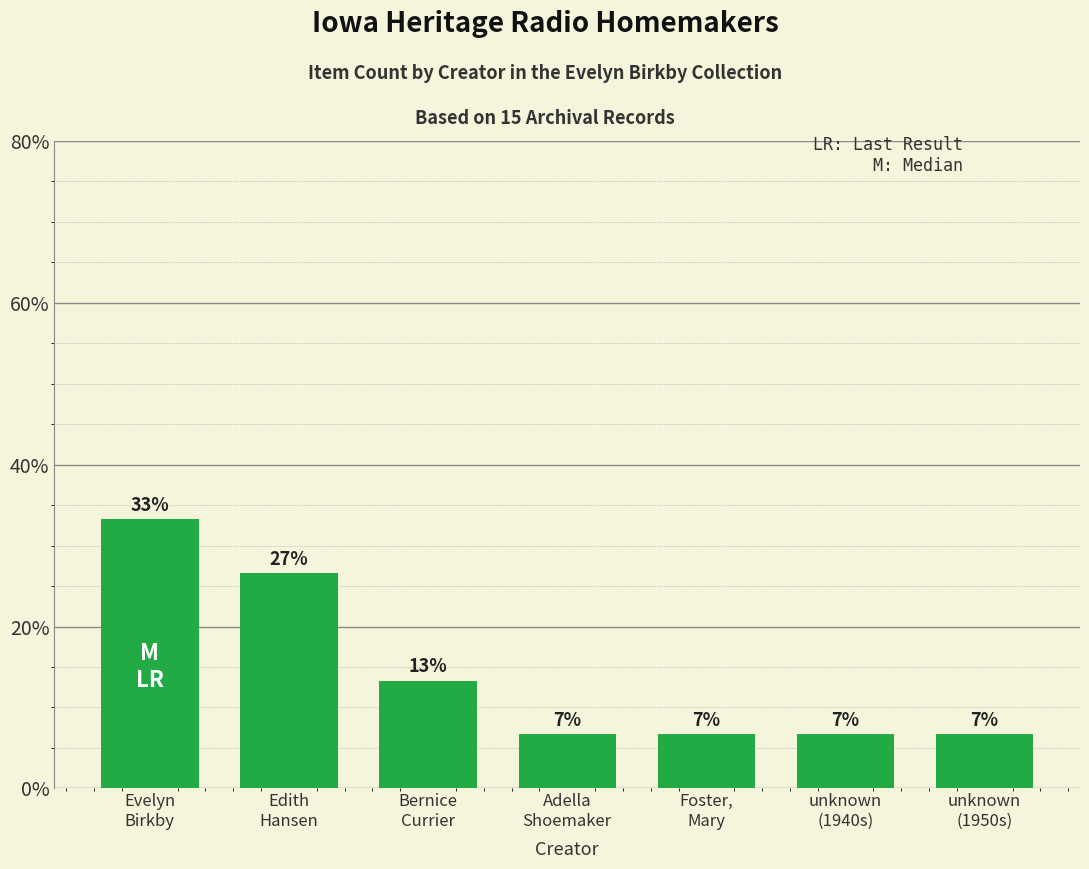

Does the chart contain any negative values?

No